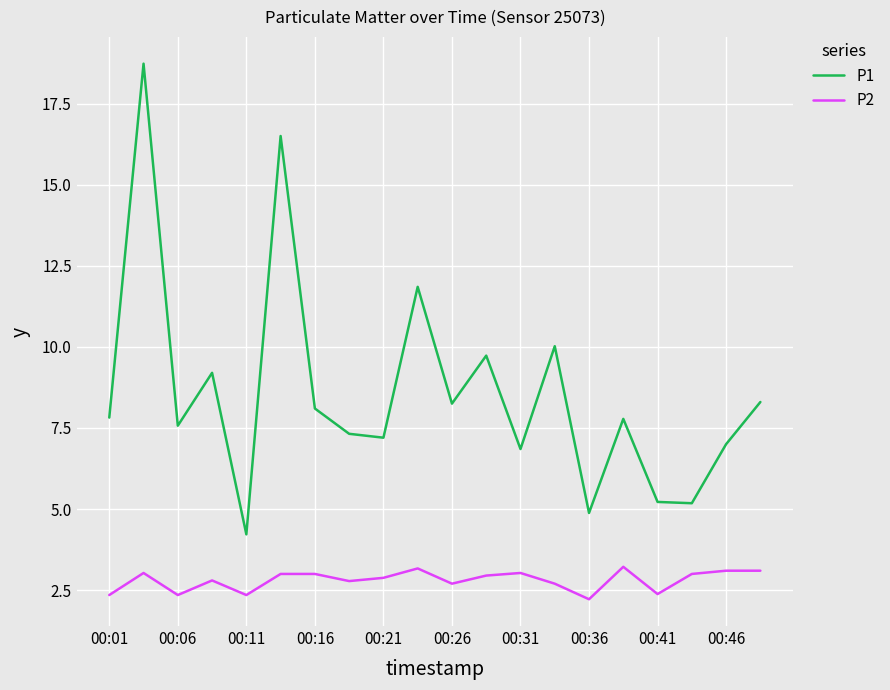

Rank the series by their maximum value, from highest to lowest.

P1, P2